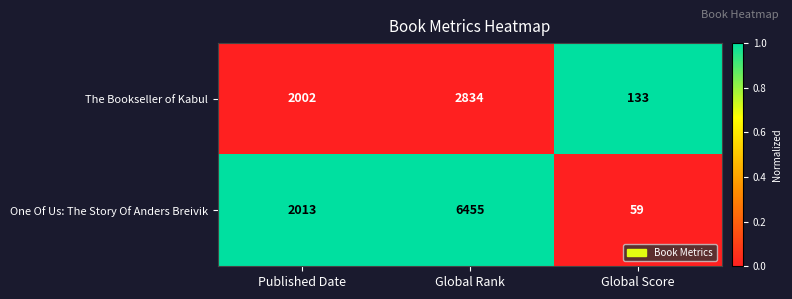

Which series has the largest total across all categories?

One Of Us: The Story Of Anders Breivik